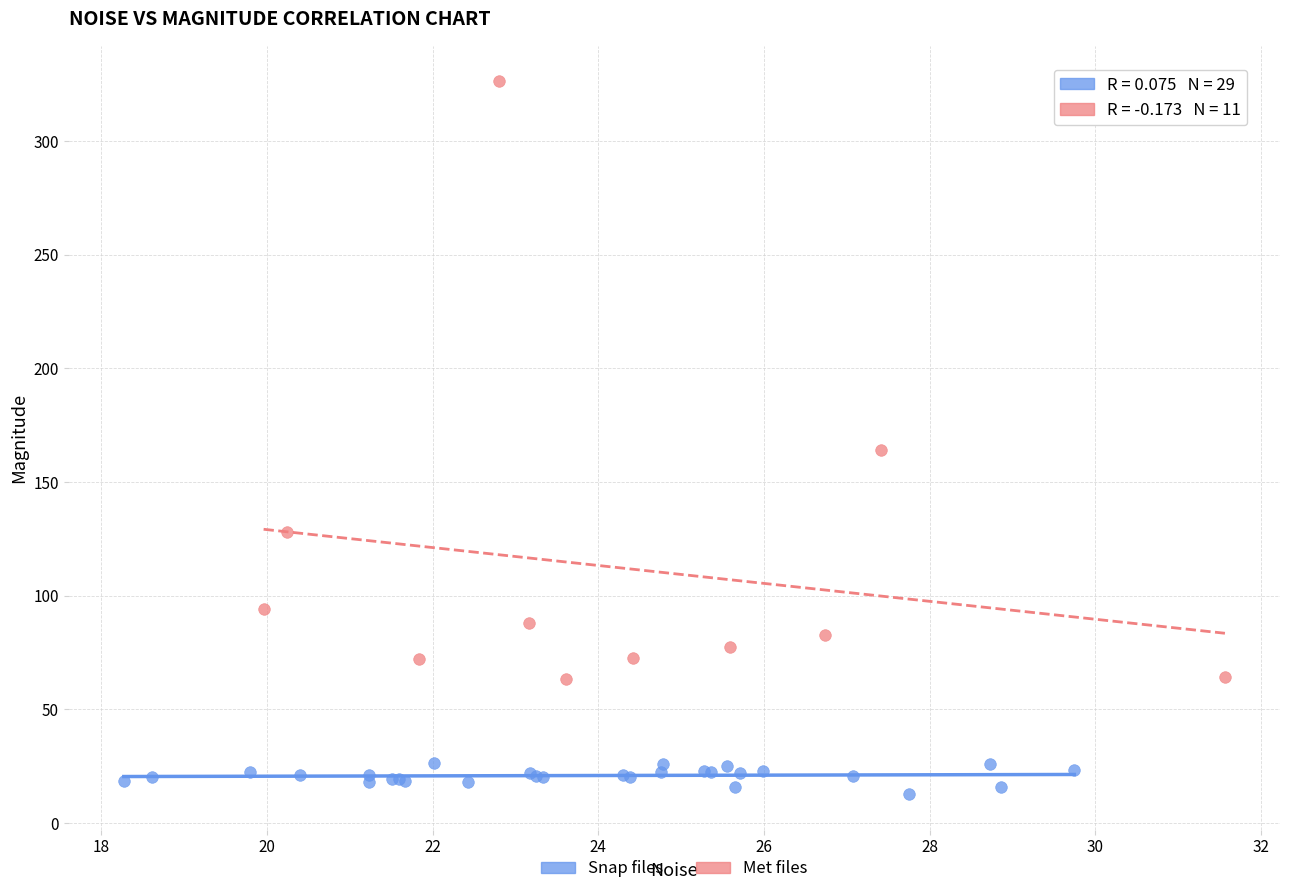

What are all the series names shown in the legend?

Snap files, Met files